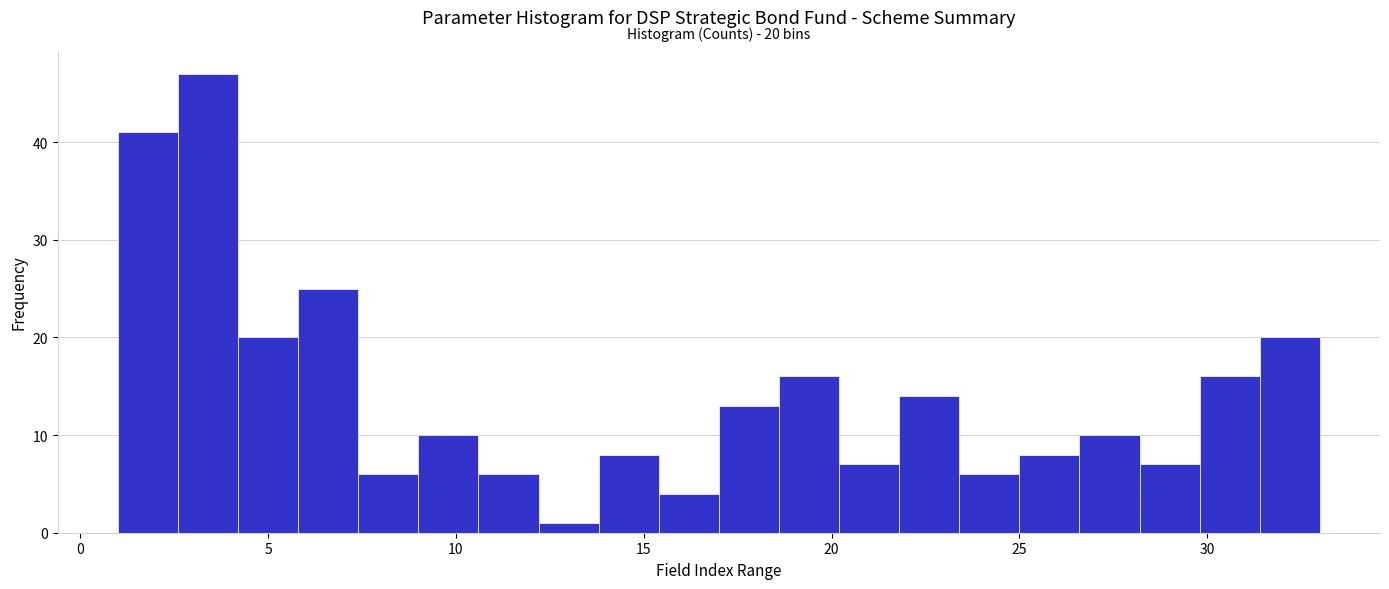

Around what value on the x-axis is the tallest bar? Give the approximate position of its centre, as read against the axis.

3.5